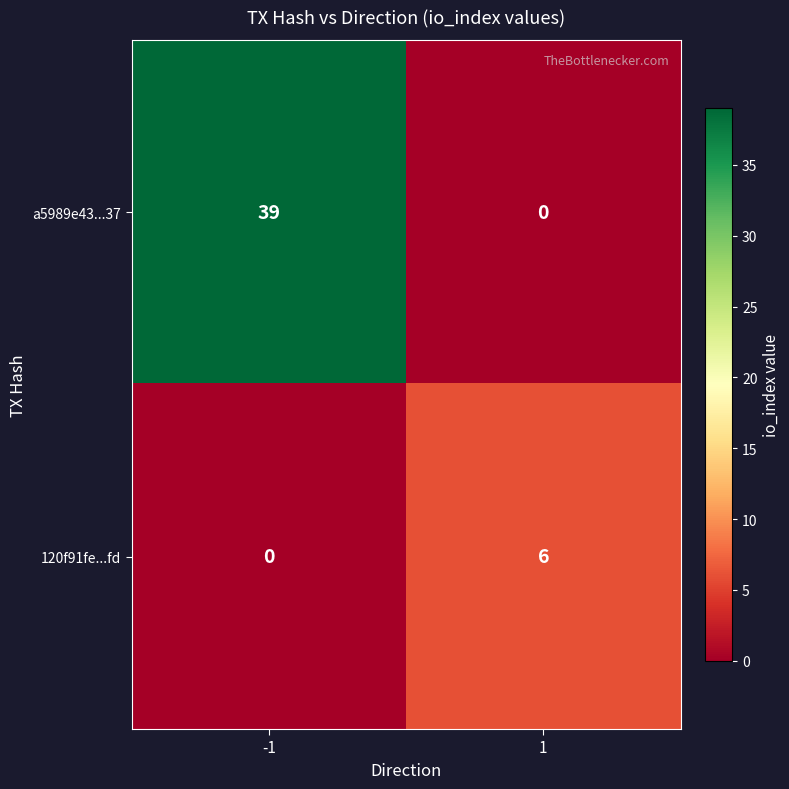

Is it true that a5989e43...37 equals 21 at -1?

False